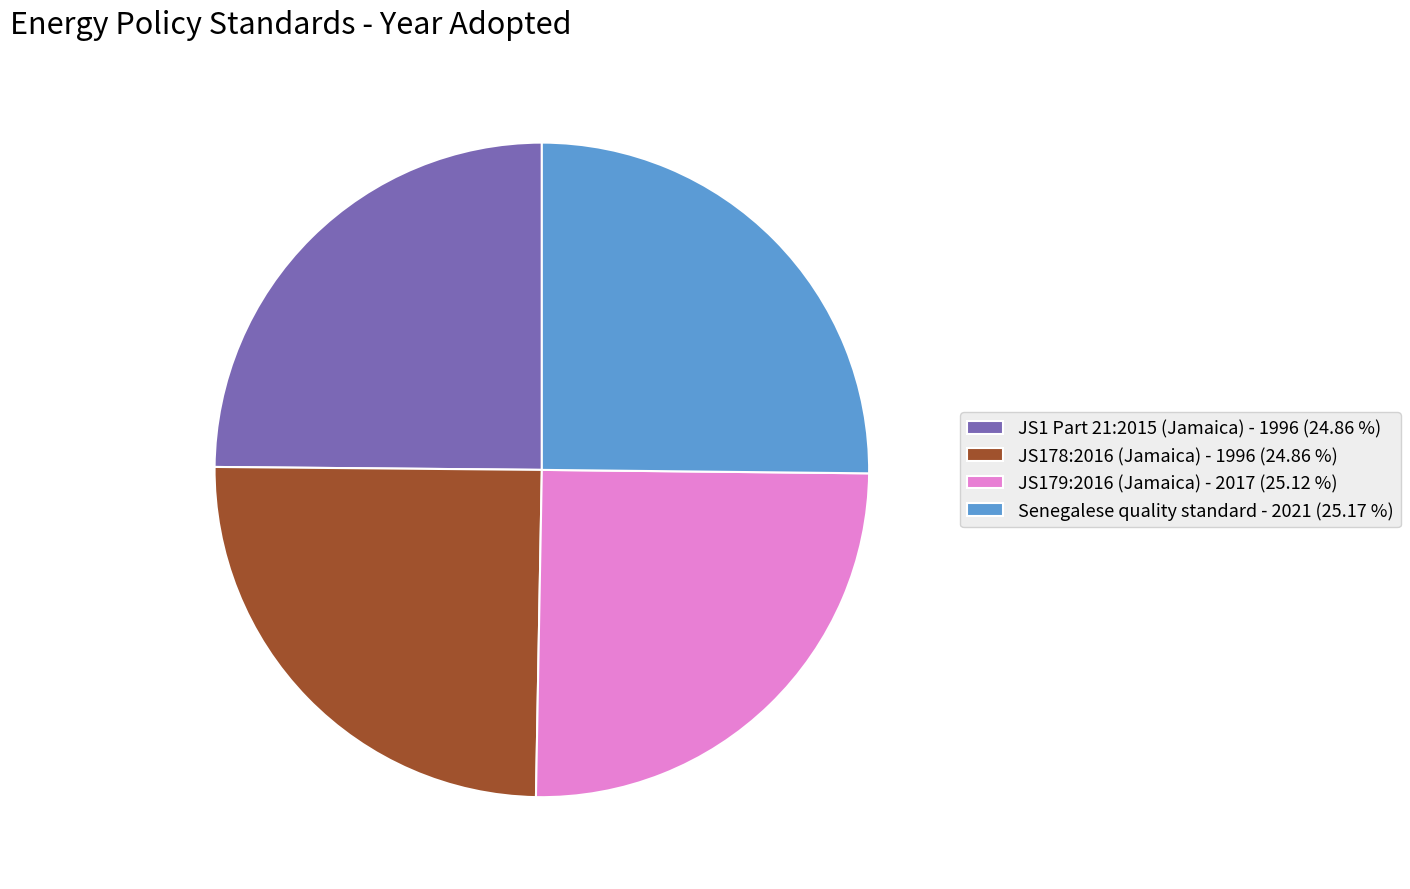

Does JS1 Part 21:2015 (Jamaica) - 1996 (24.86 %) represent more than half of the total?

No